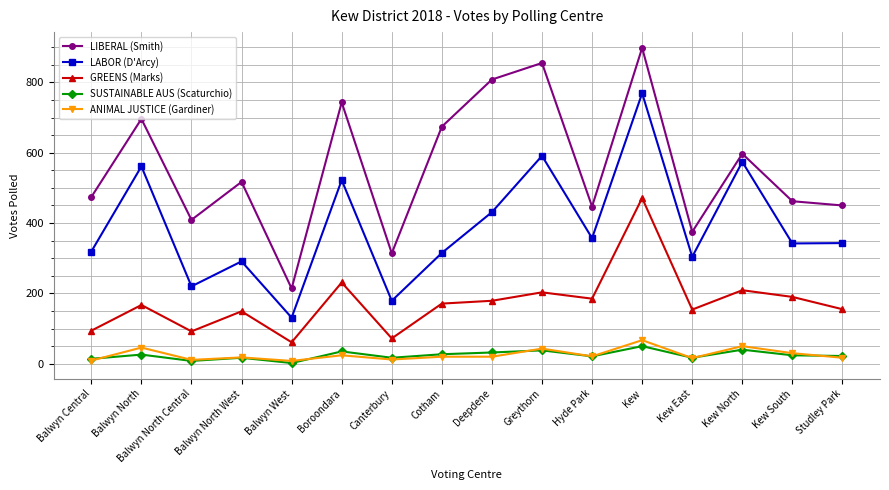

Rank the series by their maximum value, from highest to lowest.

LIBERAL (Smith), LABOR (D'Arcy), GREENS (Marks), ANIMAL JUSTICE (Gardiner), SUSTAINABLE AUS (Scaturchio)